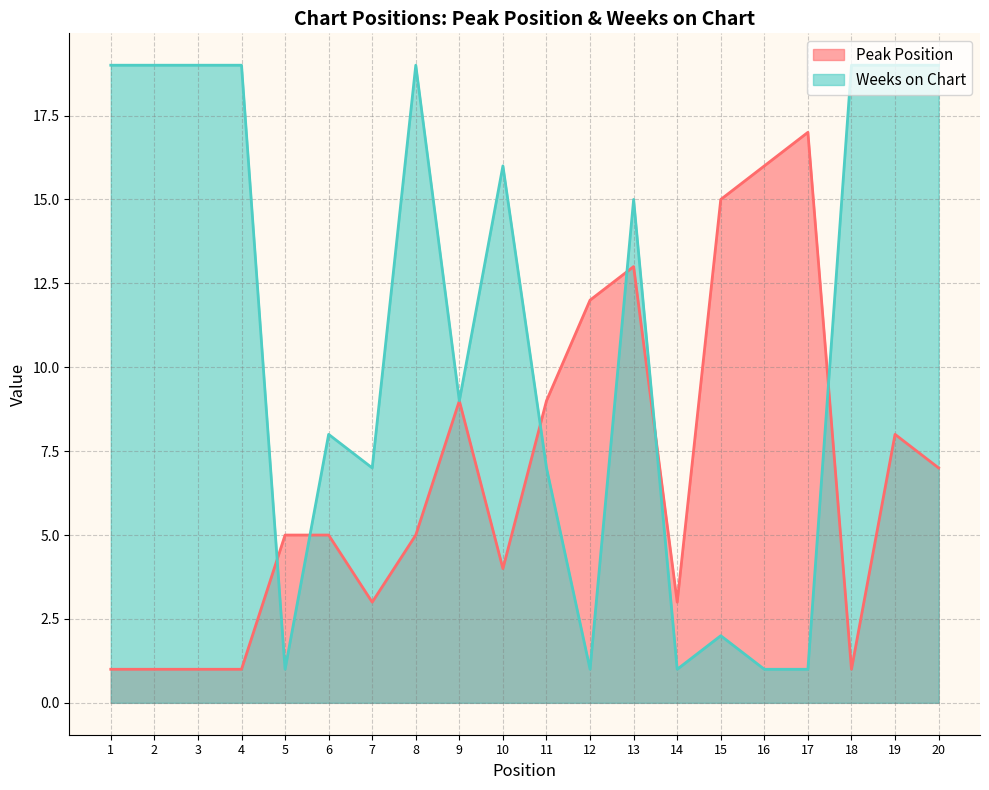

The value of Weeks on Chart at 11 is 4. True or false?

False